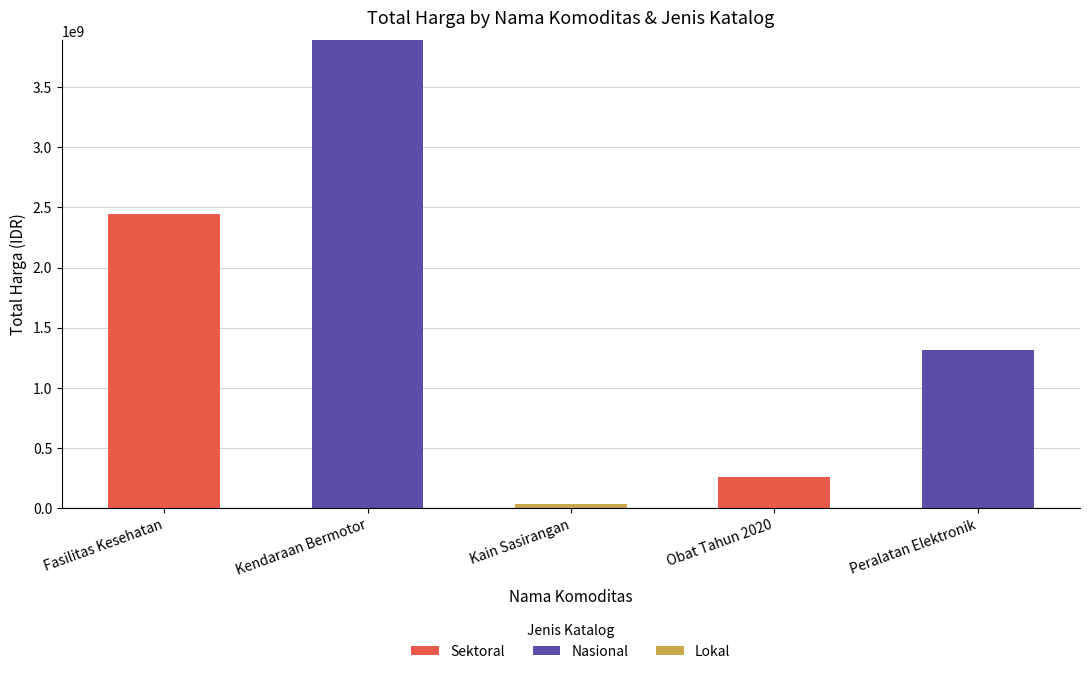

What is the highest value of the Sektoral series?

2448486975